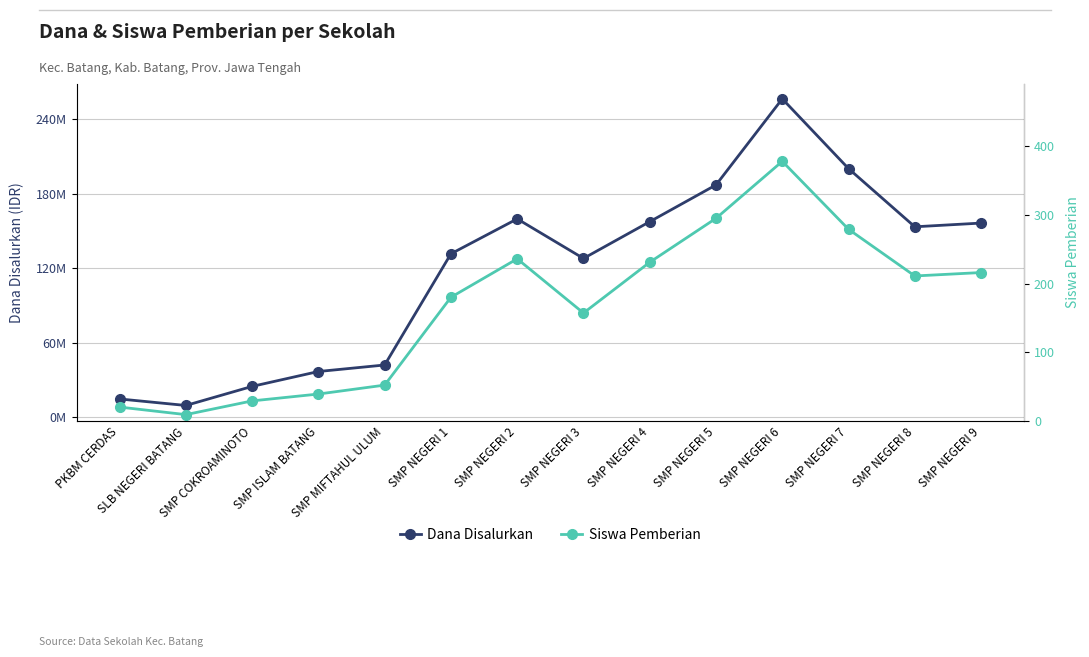

How many categories are shown in the chart?

14